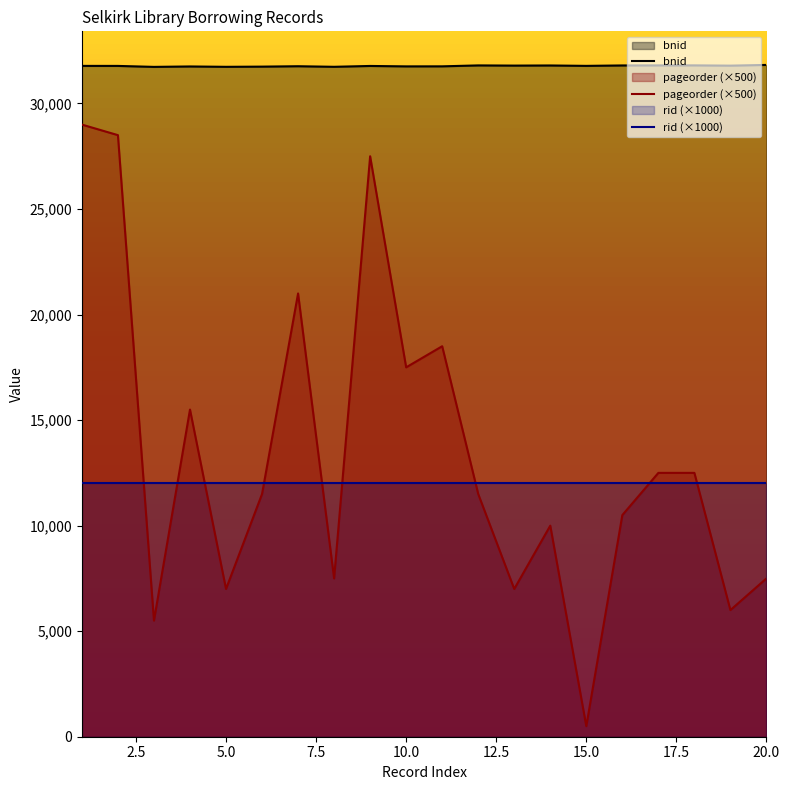

True or false: pageorder and bnid cross at least once.

False